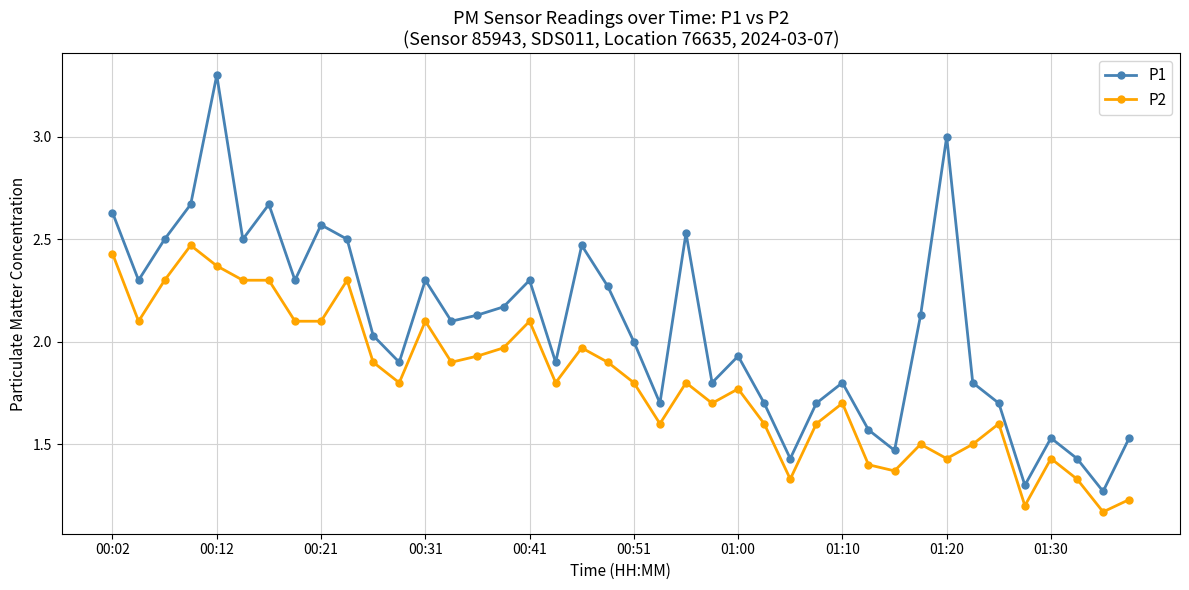

Rank the series by their average value, from highest to lowest.

P1, P2